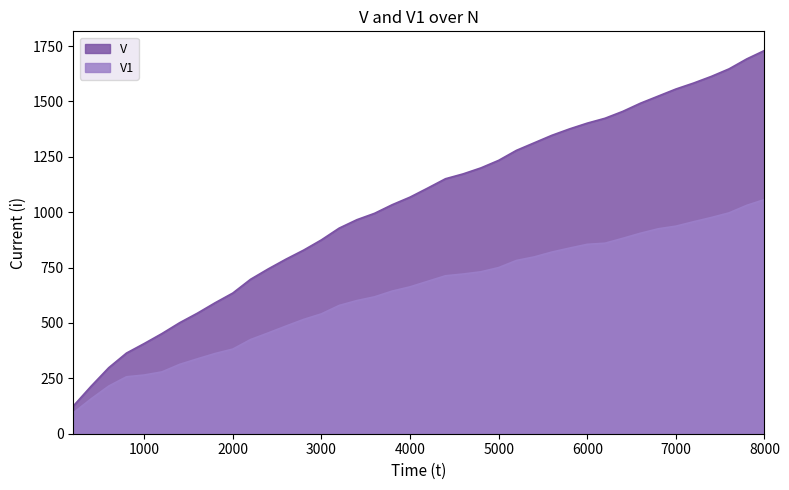

Where is V nearest to the value 927?

3200